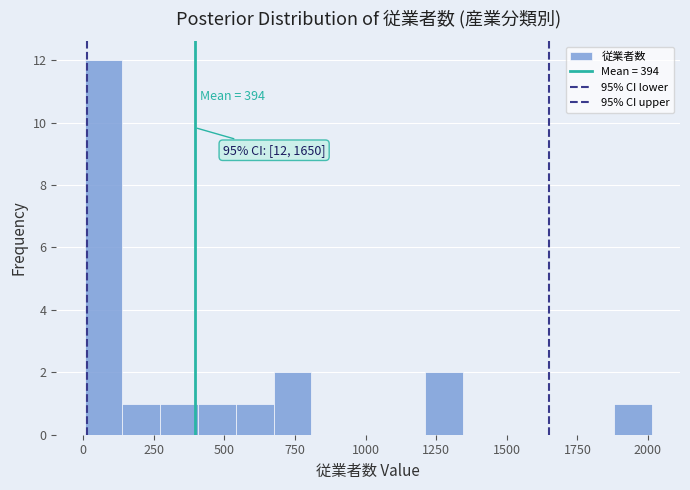

Around what value on the x-axis is the tallest bar? Give the approximate position of its centre, as read against the axis.

50